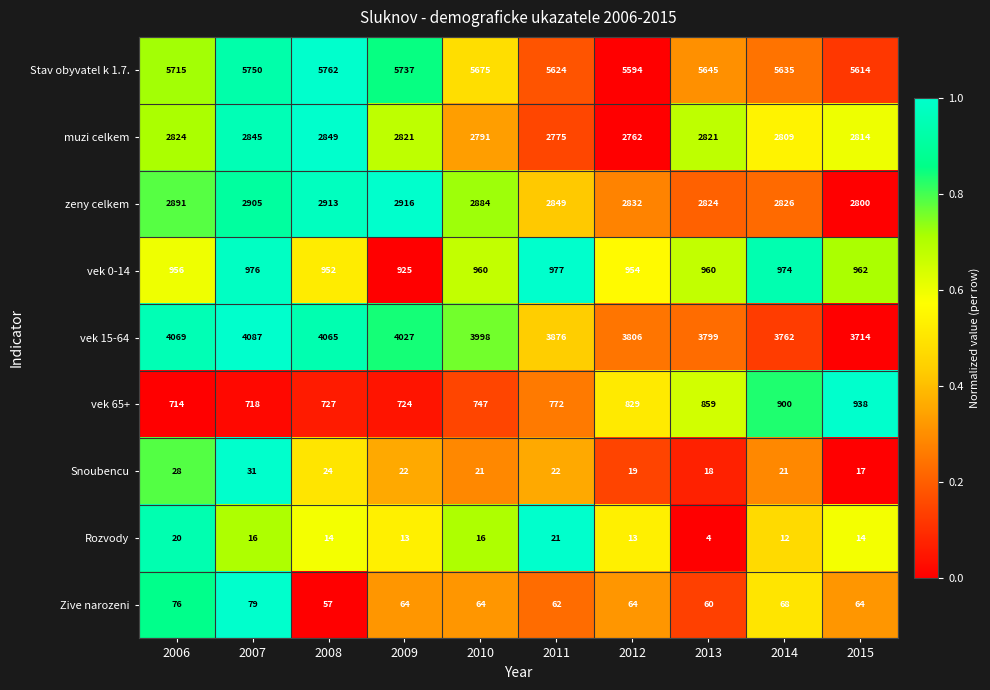

Count the number of categories in the chart.

10